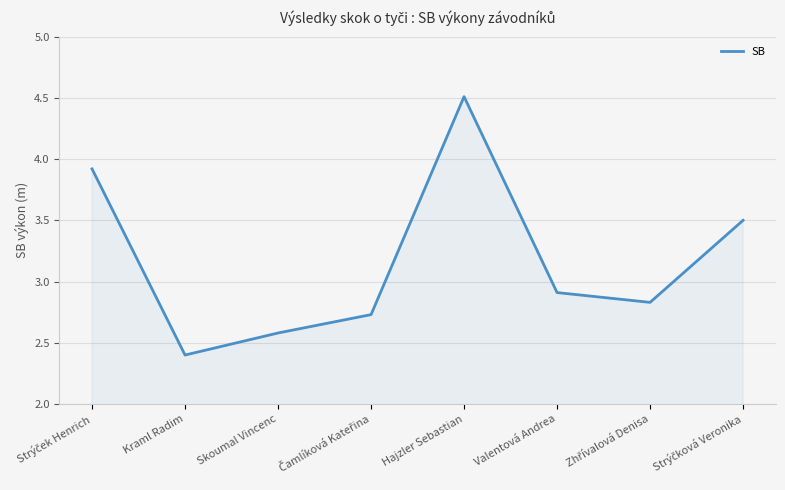

What is the difference between the maximum and second lowest values?

1.9